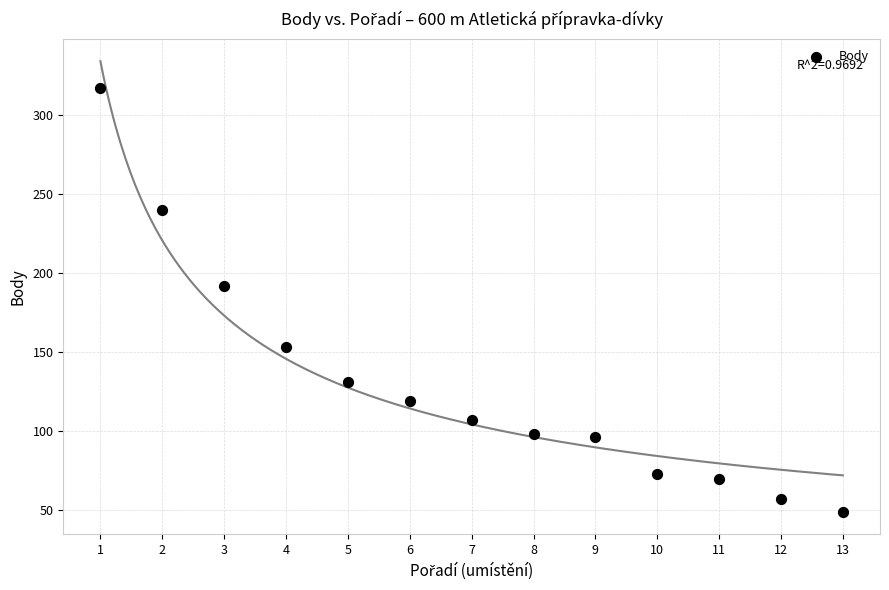

What is the range of X values (max minus min)?

12